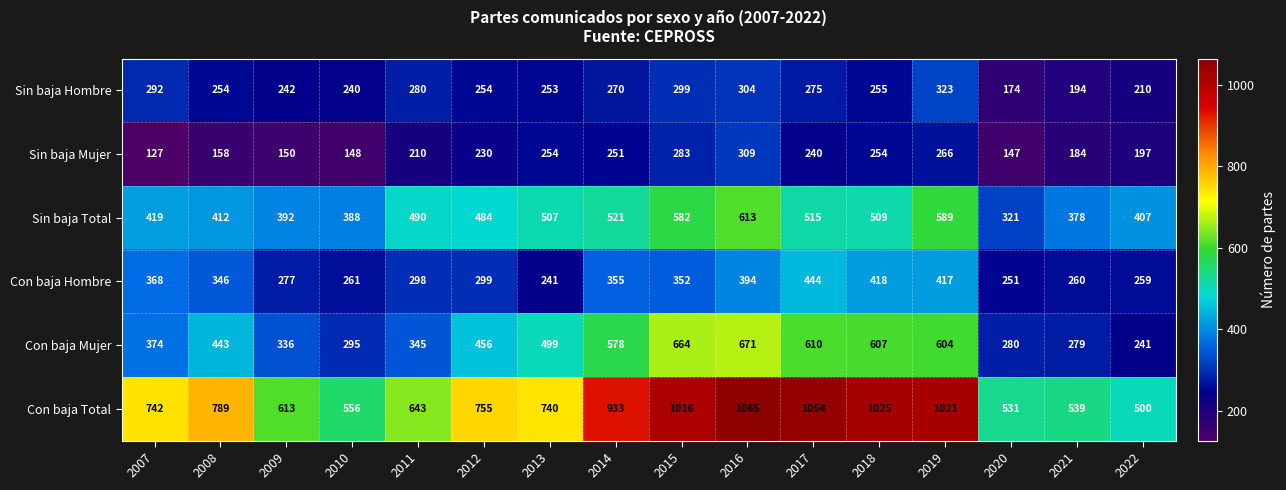

Rank the series at 2010 from lowest to highest value.

Sin baja Mujer, Sin baja Hombre, Con baja Hombre, Con baja Mujer, Sin baja Total, Con baja Total